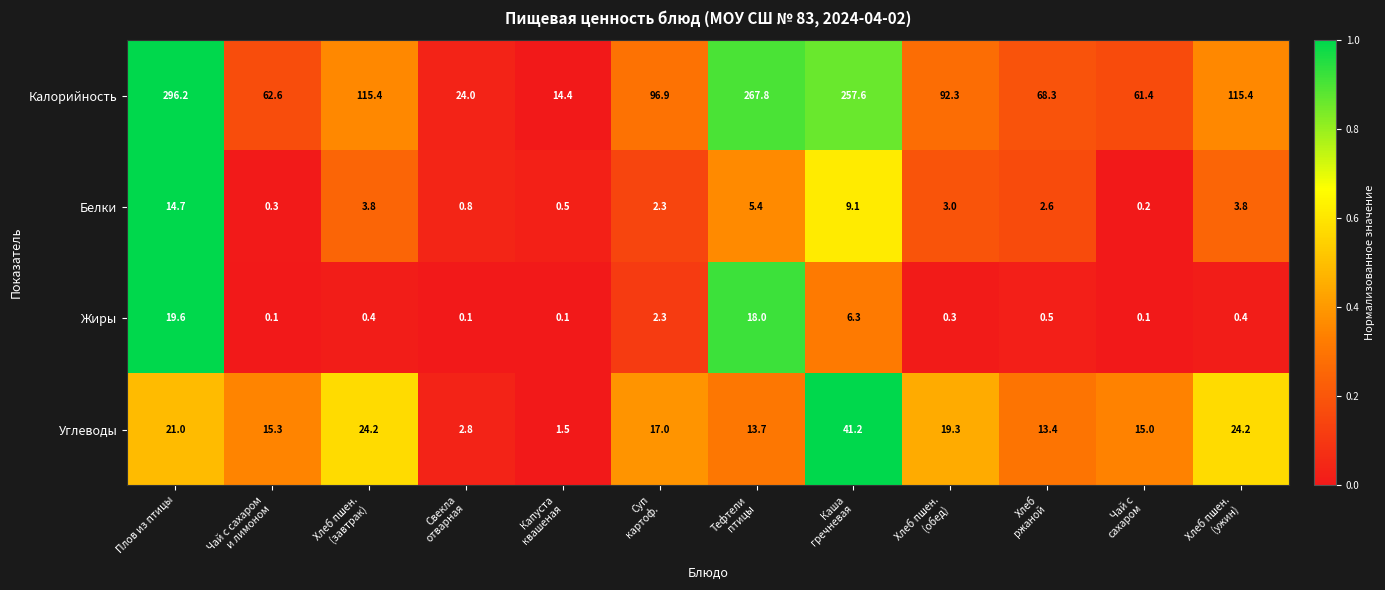

Count the number of data series in this chart.

4